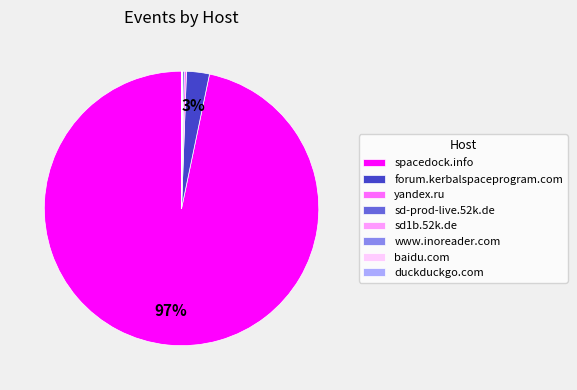

Is there a majority slice in this chart?

Yes